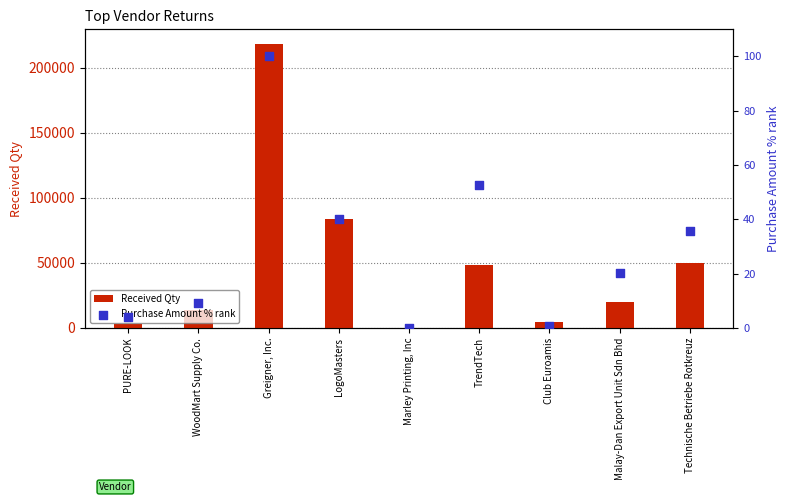

Which series has the largest total across all categories?

Received Qty